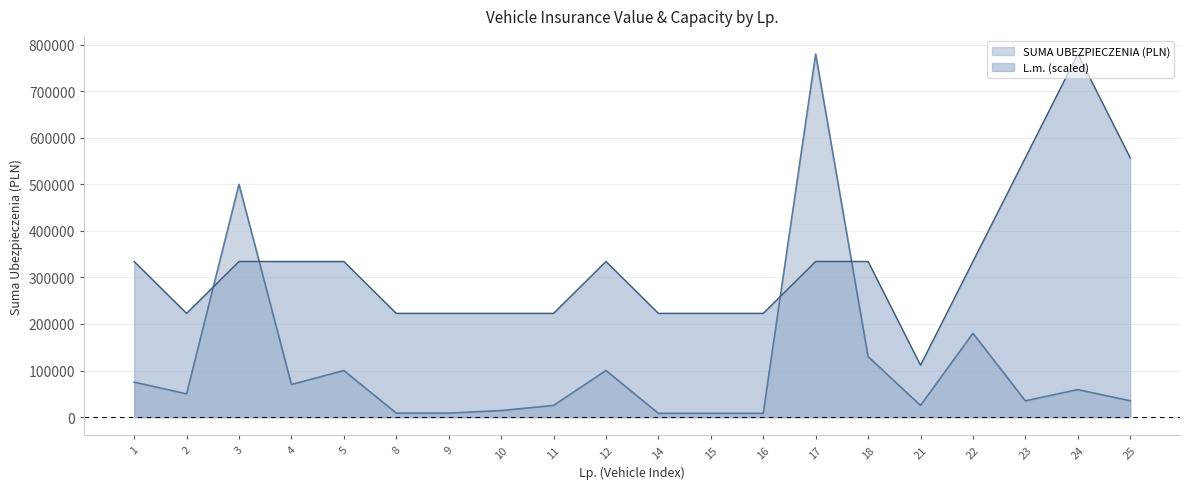

Where is the first local minimum for L.m.?

2